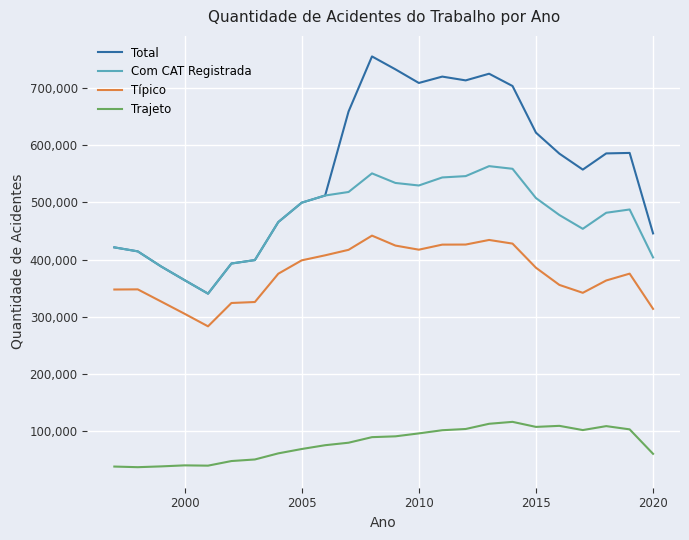

How many lines are shown in the chart?

4